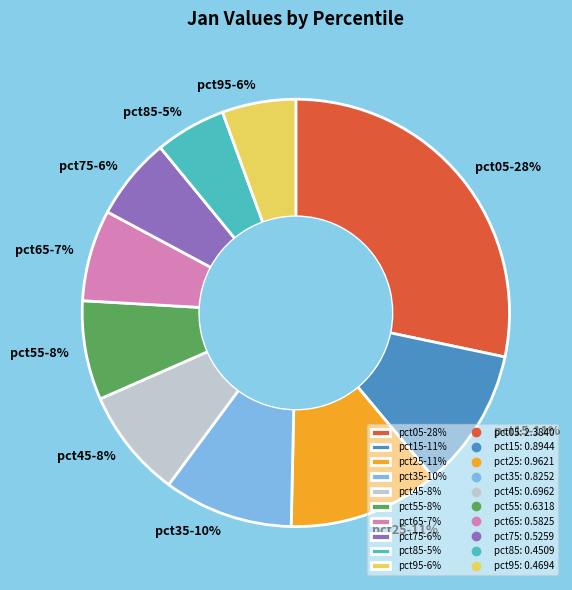

Which slice is the largest?

pct05